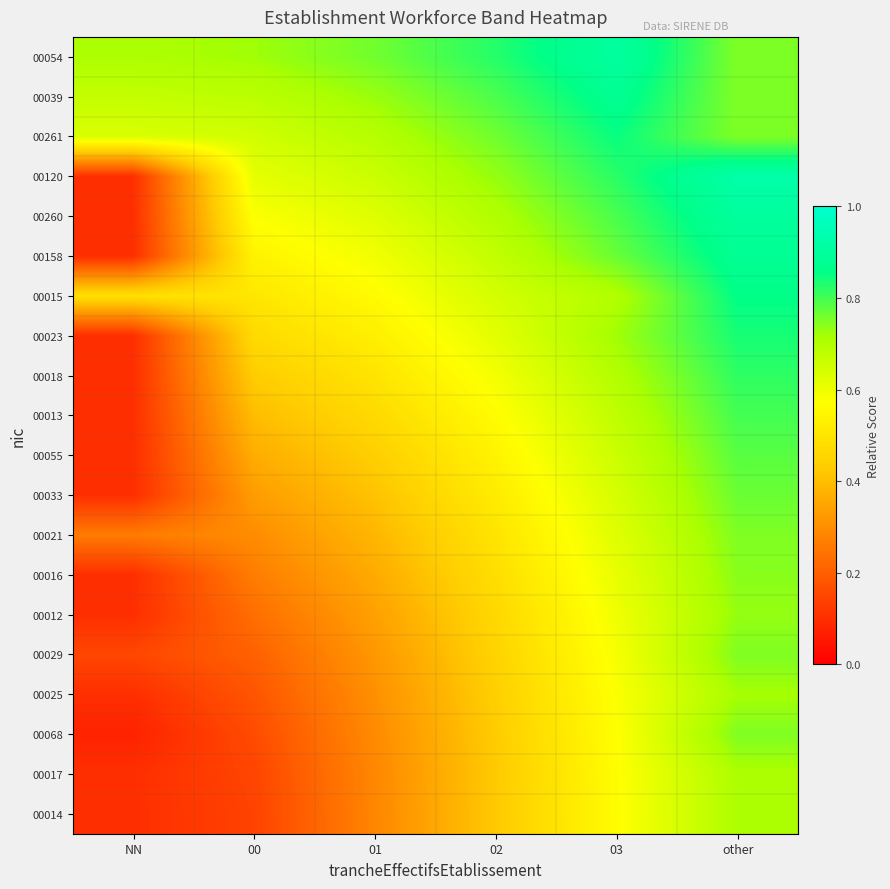

At which category is the sum across all series the highest?

other